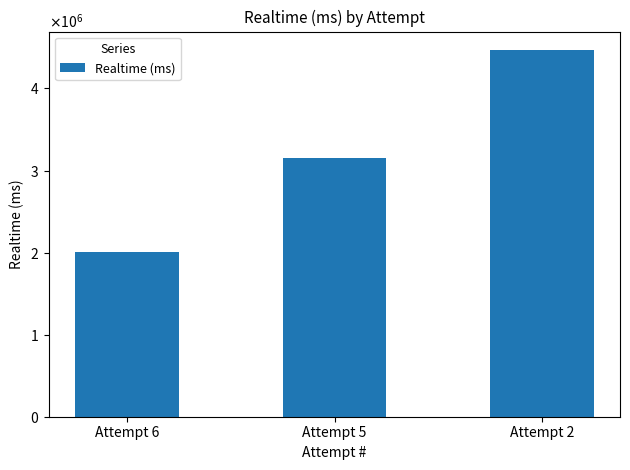

What is the change in value from Attempt 5 to Attempt 2?

+1315815